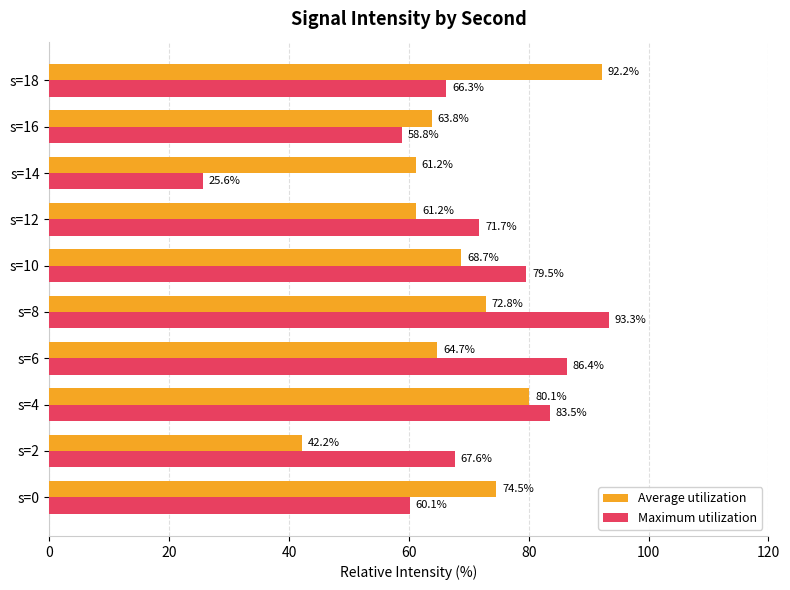

What are all the series names shown in the legend?

Average utilization, Maximum utilization